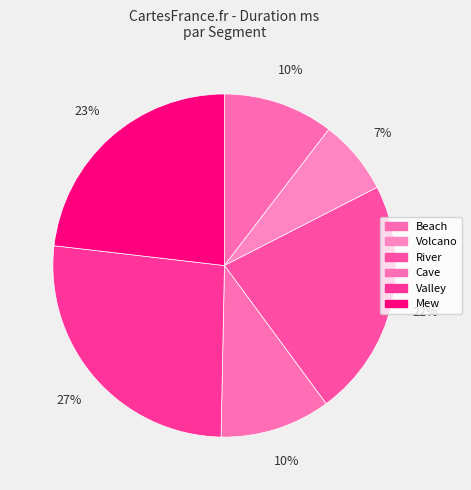

How many slices are in this pie chart?

6